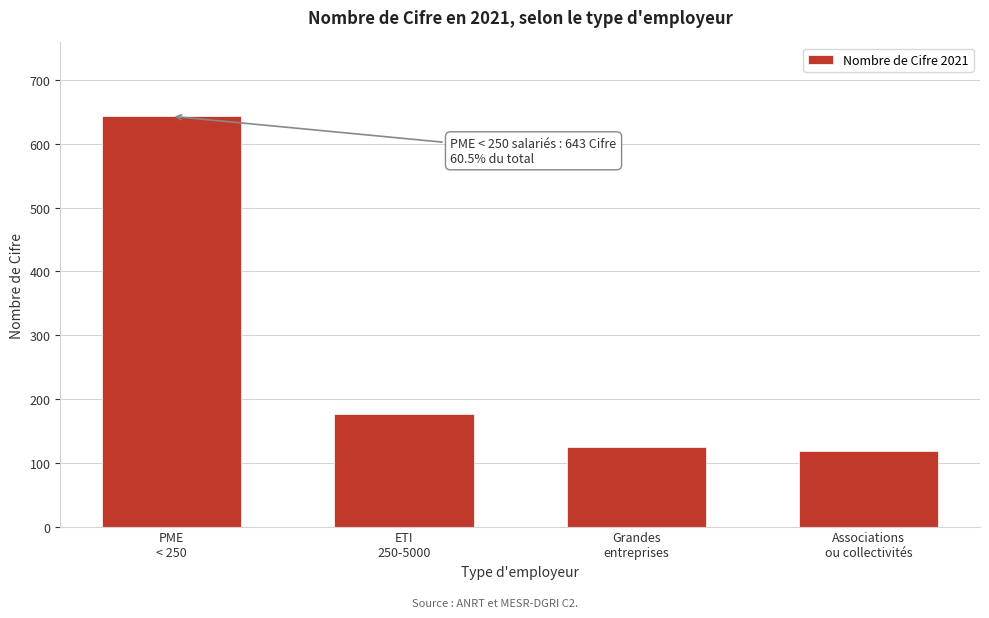

Reading left to right, extract all data points from this chart.

643	176	124	119